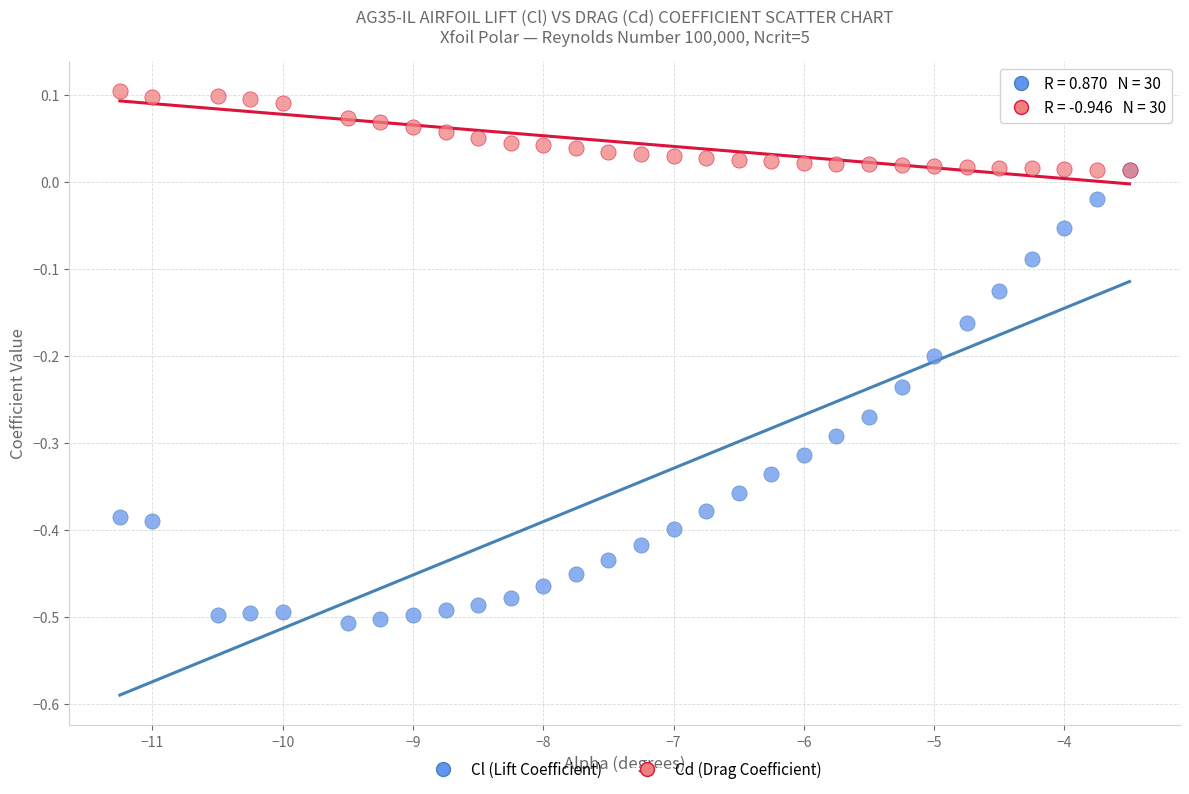

Which series reaches the minimum Y coordinate?

Cl (Lift Coefficient)